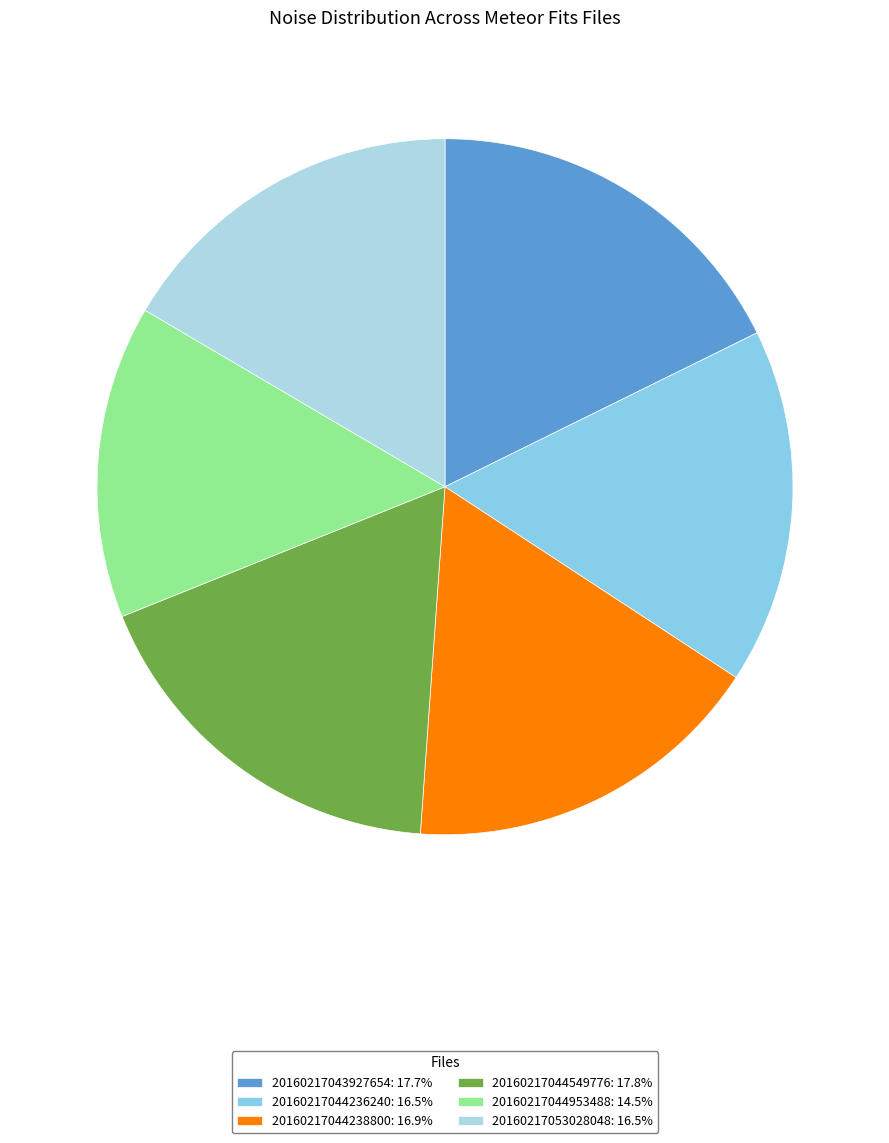

What percentage do 20160217044953488 and 20160217044238800 together represent?

31.4%